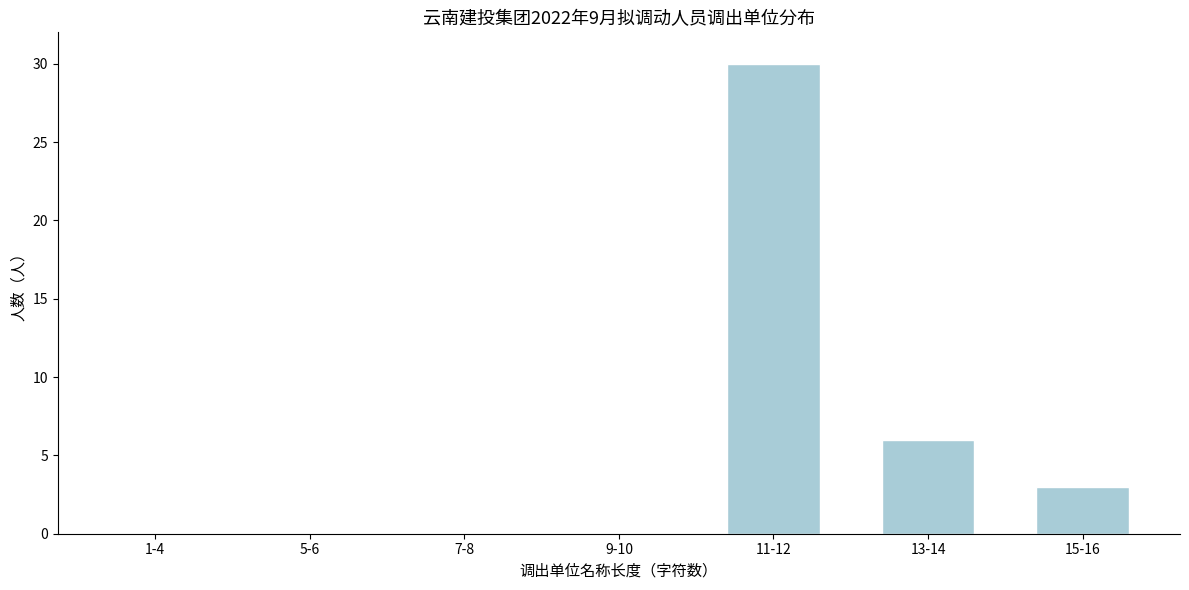

Reading left to right, transcribe all the data shown in this chart.

1-4=0	5-6=0	7-8=0	9-10=0	11-12=30	13-14=6	15-16=3